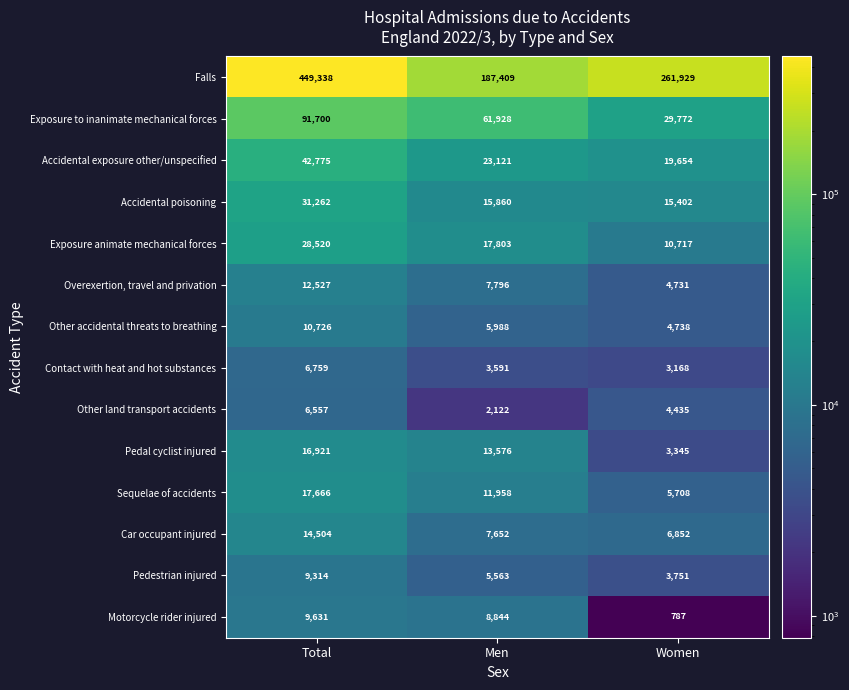

What is the average value of the Accidental poisoning series?

20841